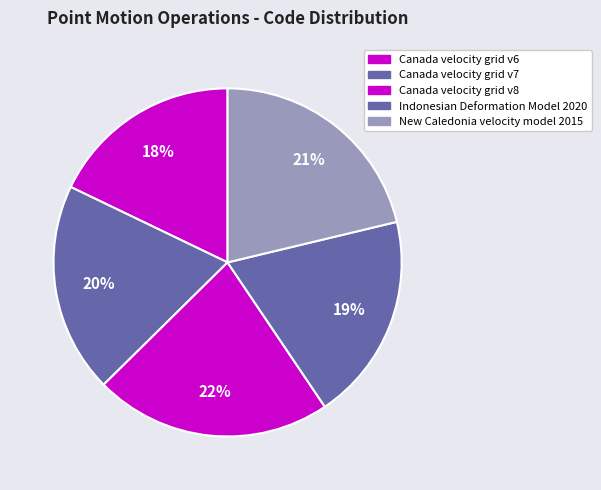

Count the number of slices in the pie.

5